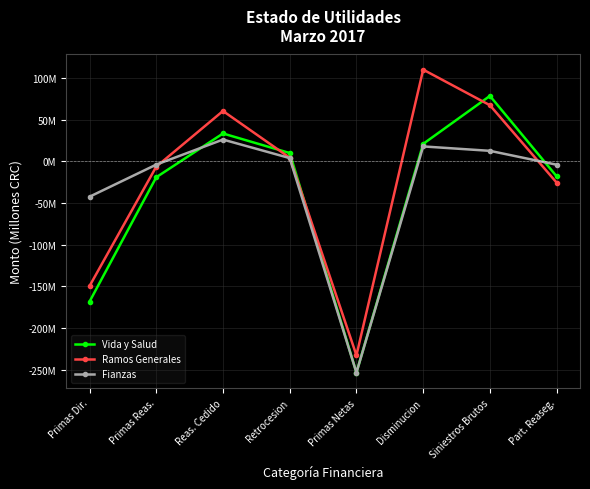

Which series has the largest total across all categories?

Ramos Generales